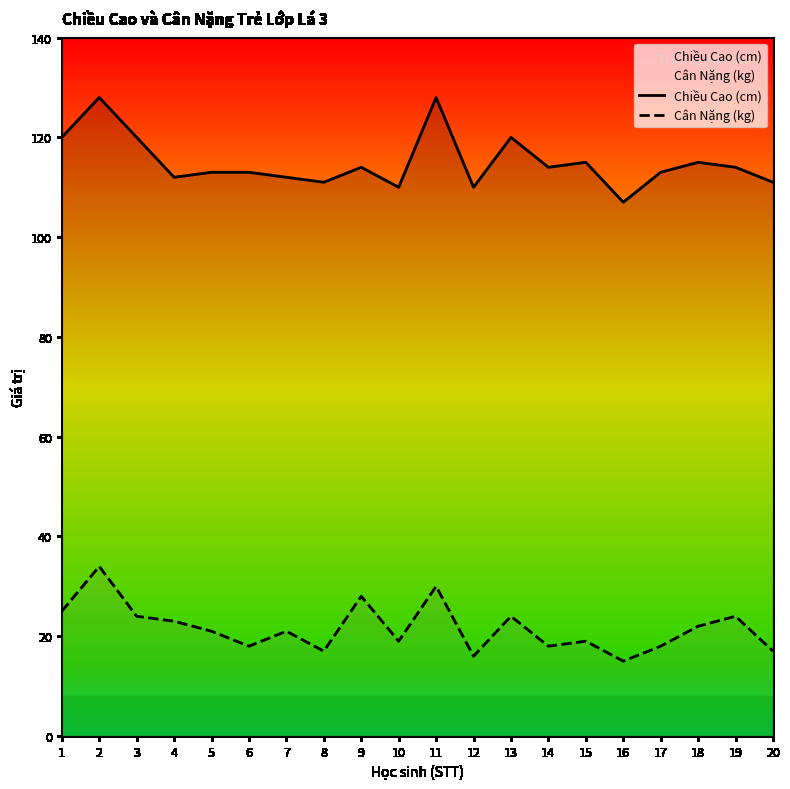

What is the difference between the maximum and minimum values in the Chiều Cao (cm) series?

21